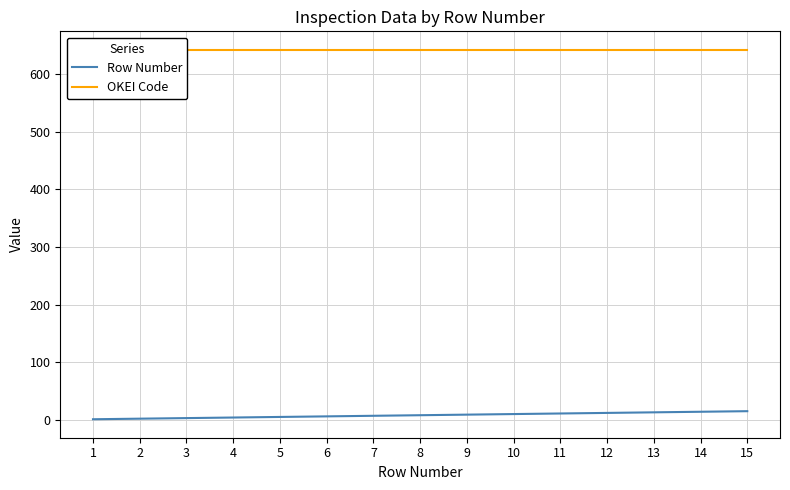

Reading left to right, transcribe all the data shown in this chart.

Row Number: 1=1	2=2	3=3	4=4	5=5	6=6	7=7	8=8	9=9	10=10	11=11	12=12	13=13	14=14	15=15
OKEI Code: 1=642	2=642	3=642	4=642	5=642	6=642	7=642	8=642	9=642	10=642	11=642	12=642	13=642	14=642	15=642